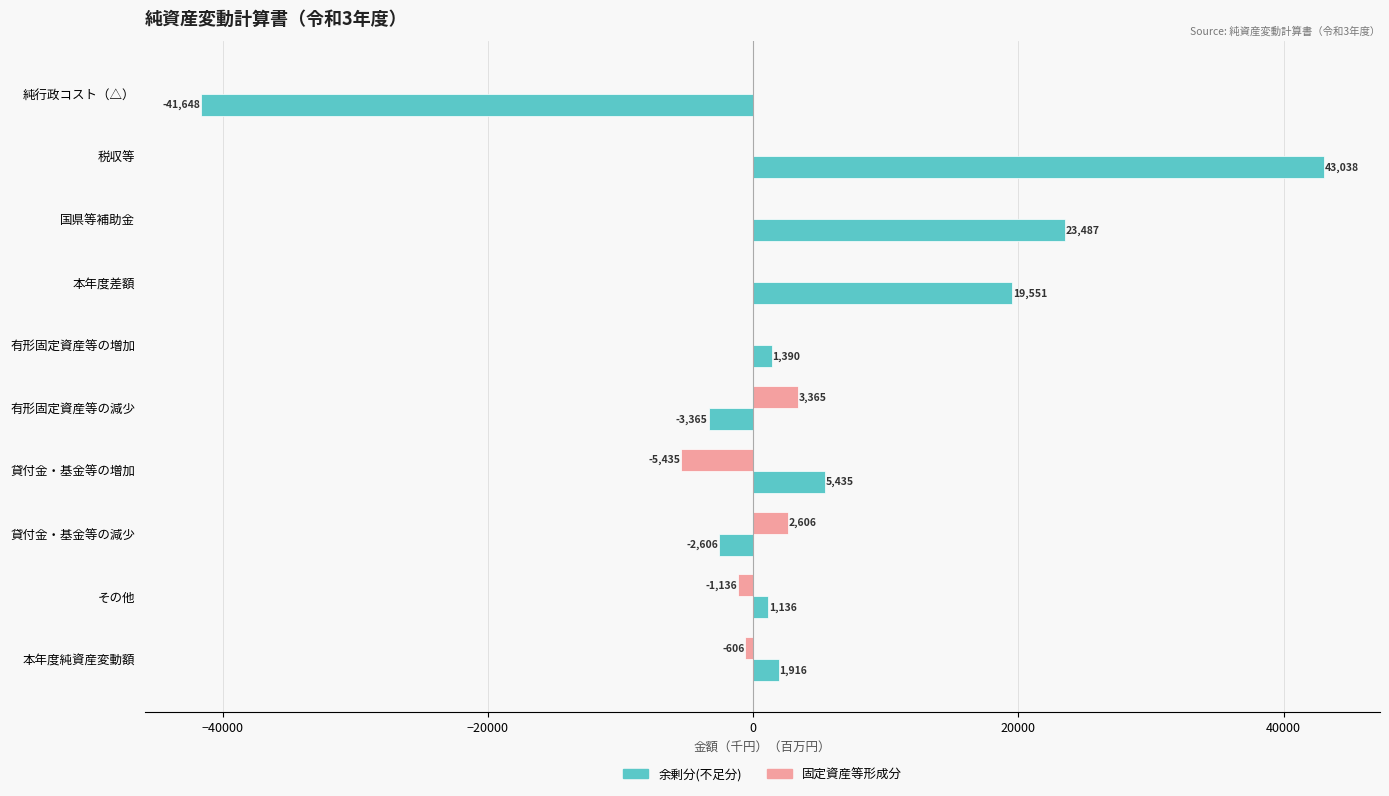

Is the value of 余剰分(不足分) at その他 greater than the value of 固定資産等形成分 at 有形固定資産等の増加?

Yes